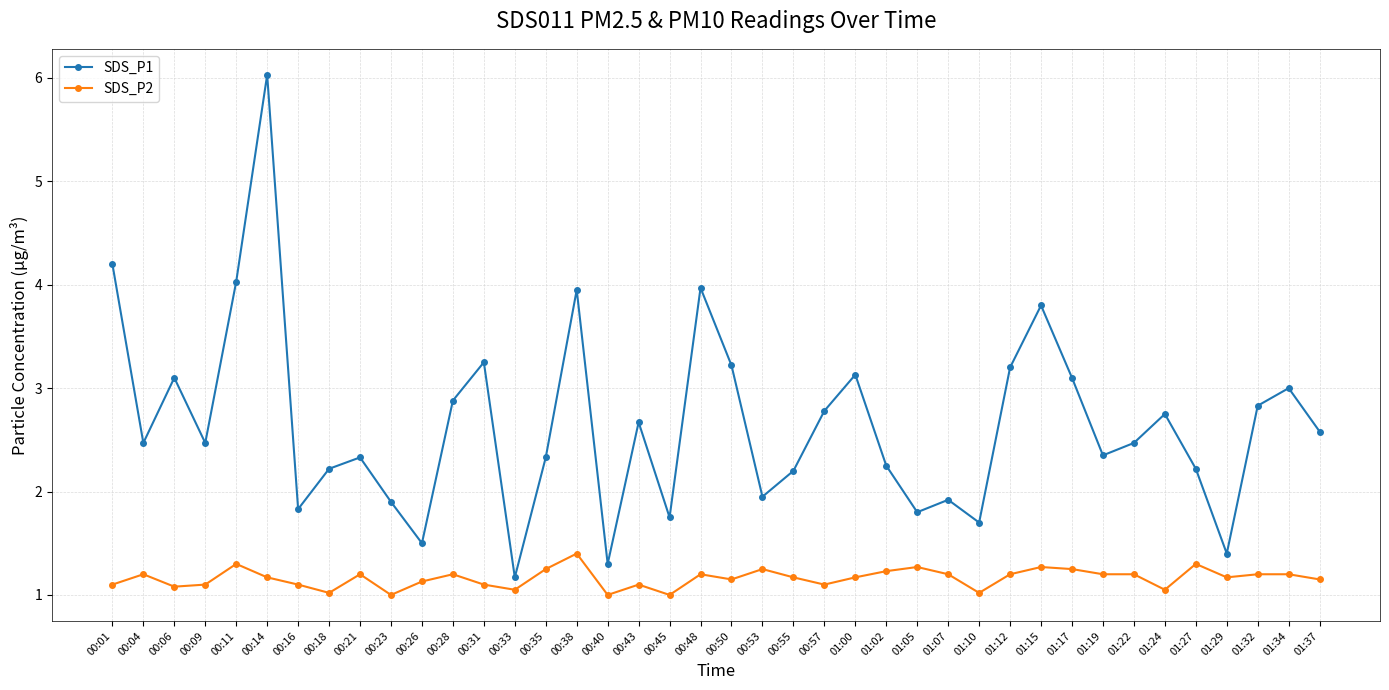

What is the value of the SDS_P2 point at the 18th from the left?

1.1